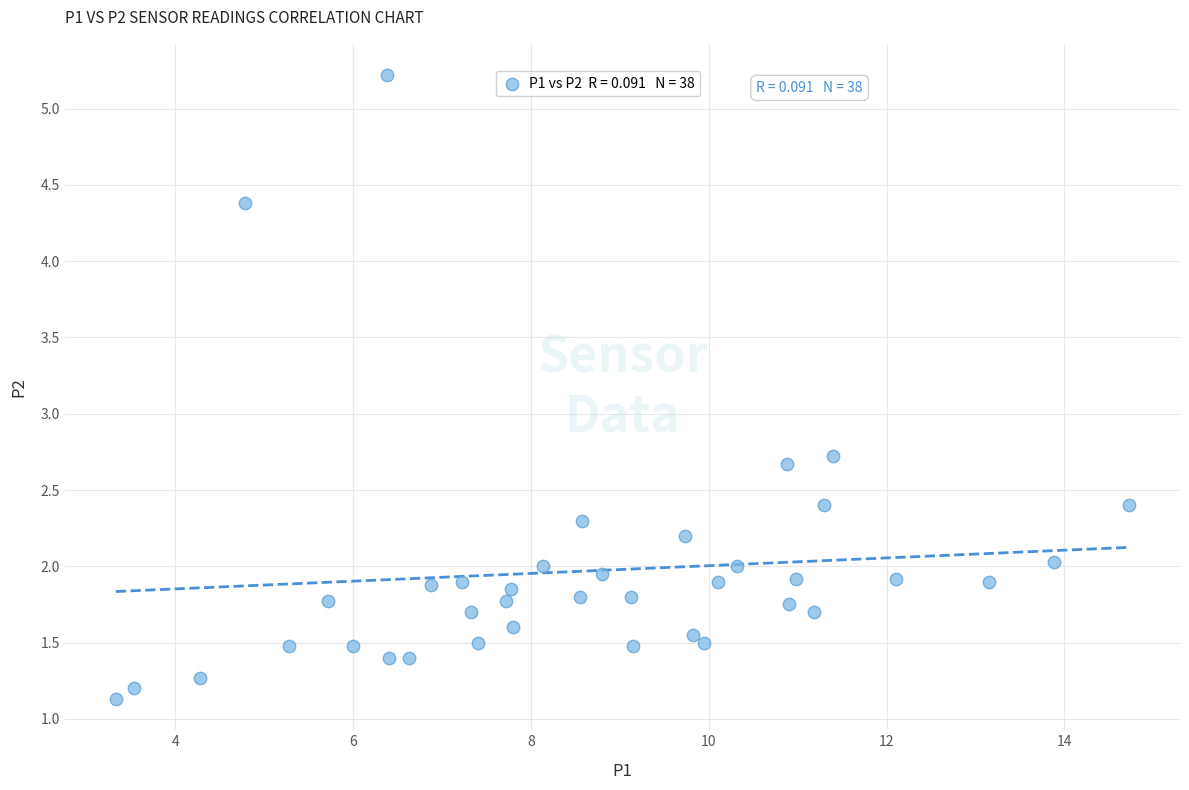

What Y value in the scatter plot is closest to 3?

2.7